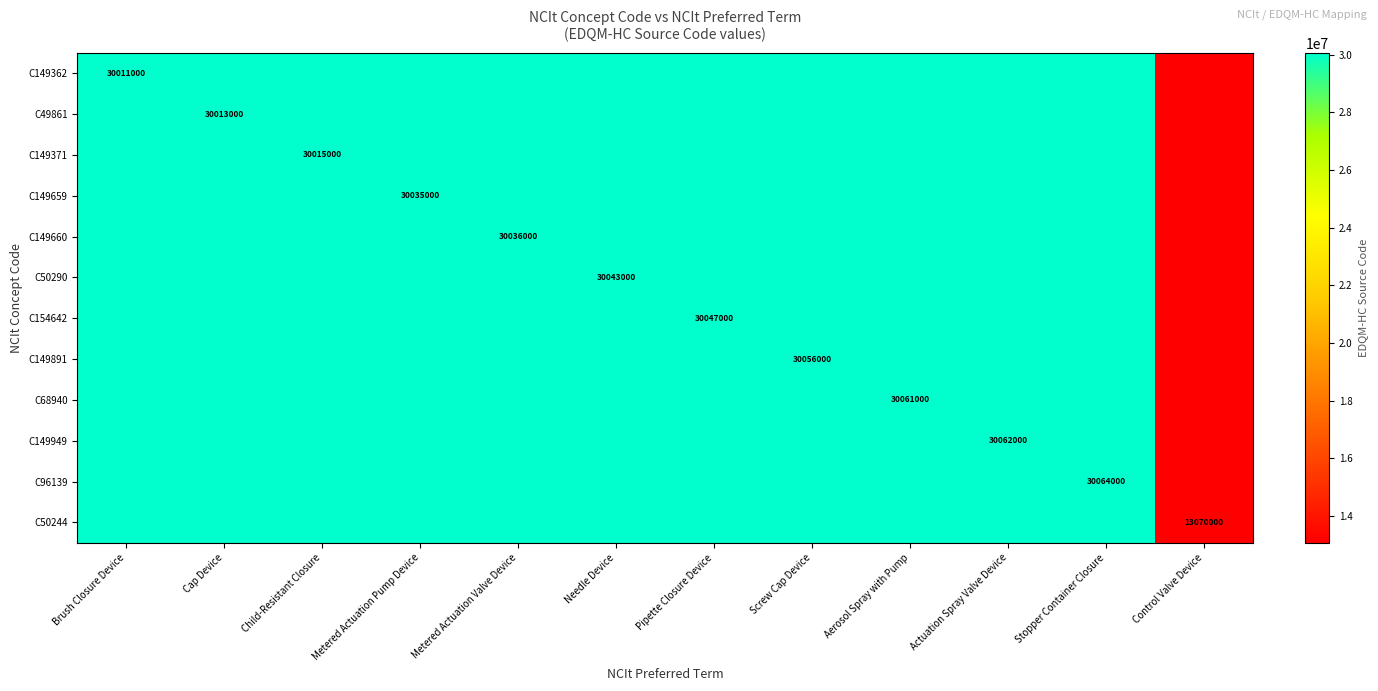

The value of C149659 at Metered Actuation Pump Device is 30035000. True or false?

True